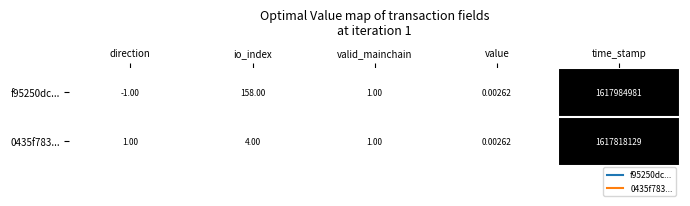

Between io_index and time_stamp, which series saw the biggest shift?

f95250dc...